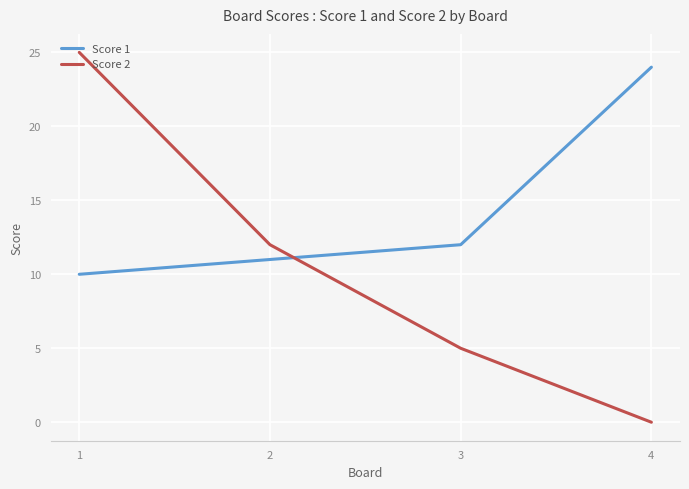

The Score 1 series shows 11 at 2. True or false?

True